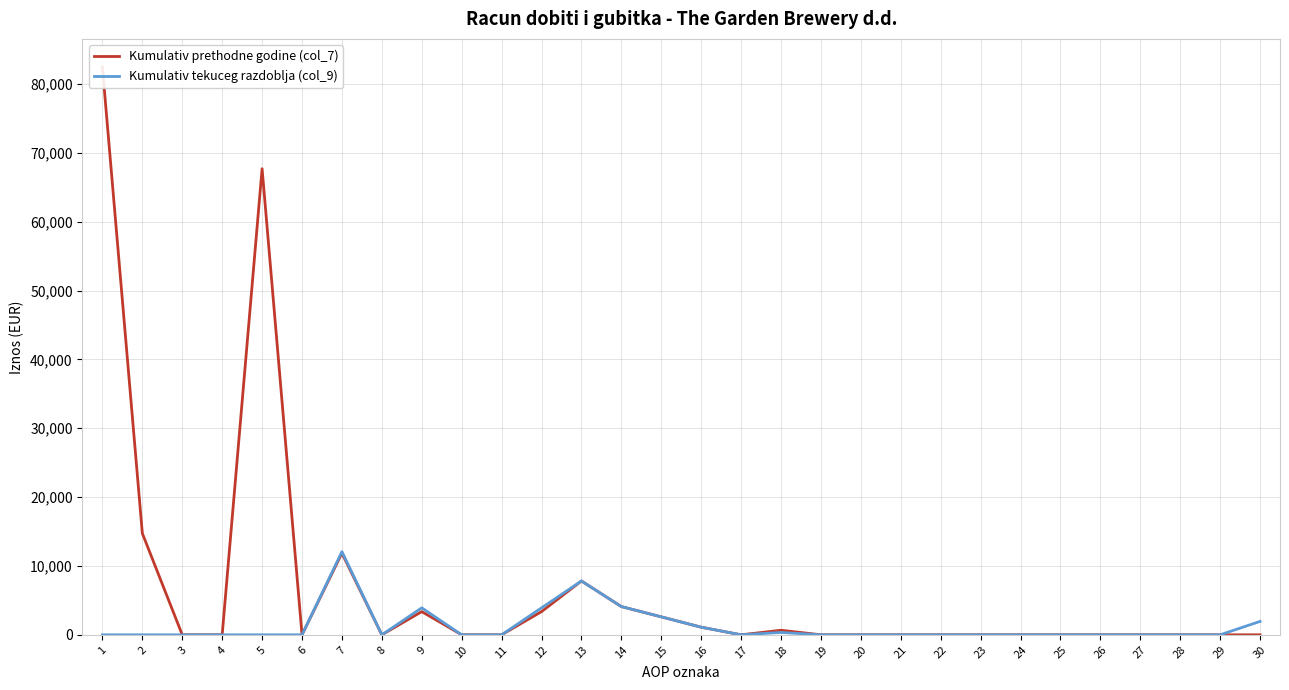

Reading left to right, list all the values displayed in this chart.

Kumulativ prethodne godine (col_7): 82421	14732	0	0	67689	0	11849	0	3369	0	0	3369	7817	4101	2609	1107	0	663	0	0	0	0	0	0	0	0	0	0	0	2
Kumulativ tekuceg razdoblja (col_9): 0	0	0	0	0	0	12077	0	3915	0	0	3915	7817	4101	2609	1107	0	345	0	0	0	0	0	0	0	0	0	0	0	1945